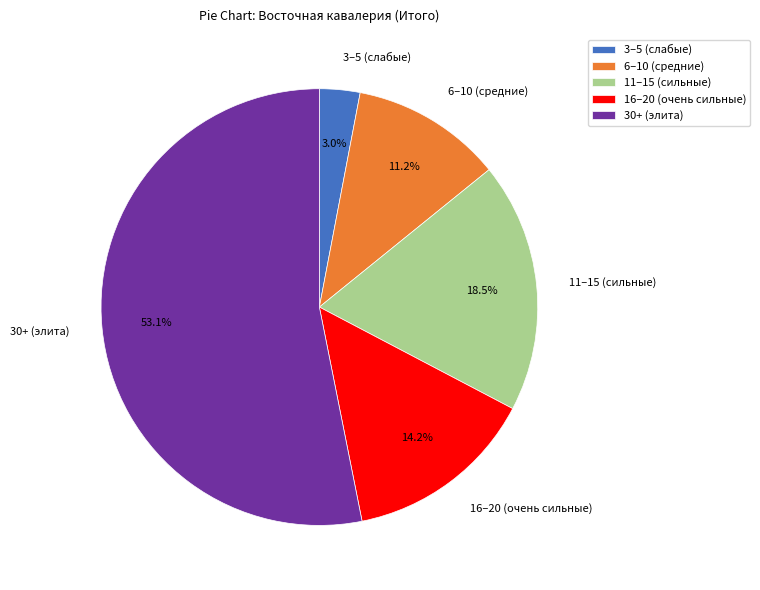

How many slices are in this pie chart?

5